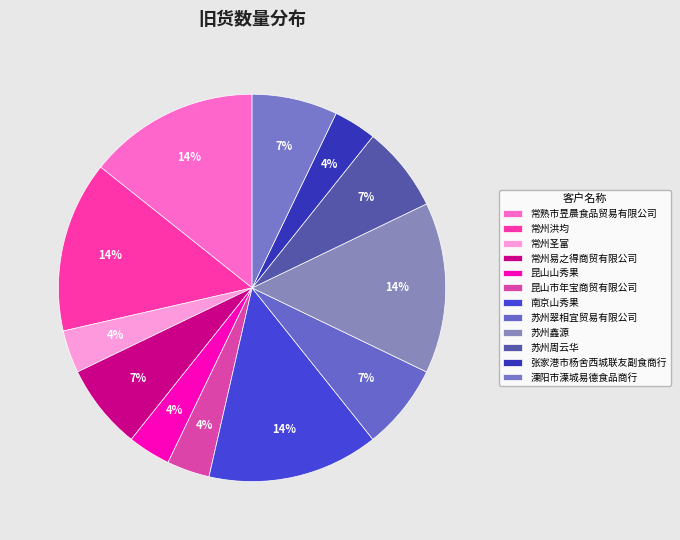

How many segments does this pie chart have?

12